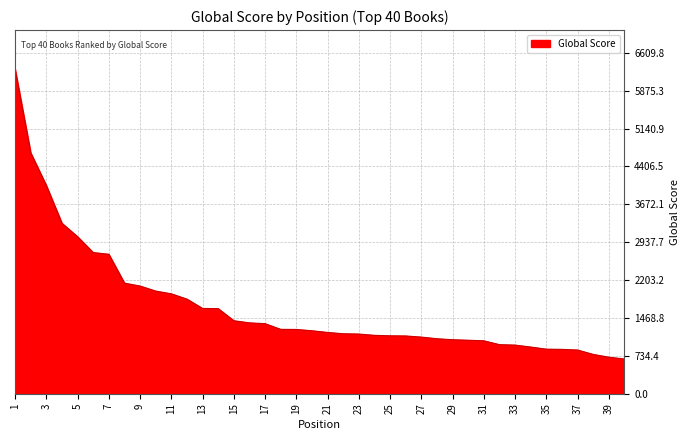

What is the minimum value shown in the chart?

673